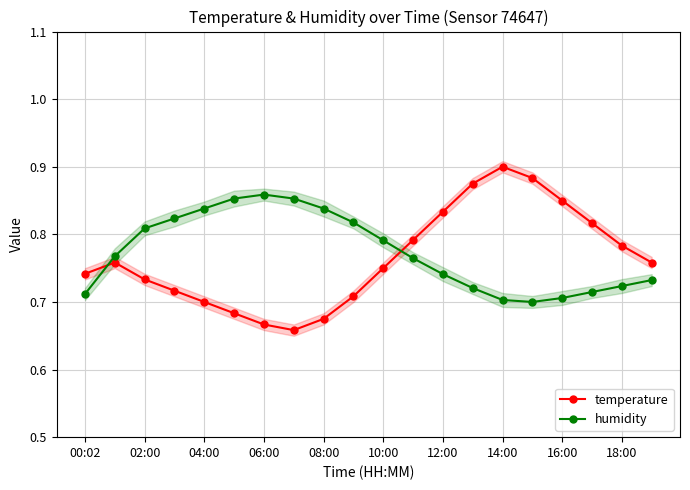

How many interior local valleys does the temperature series have?

1